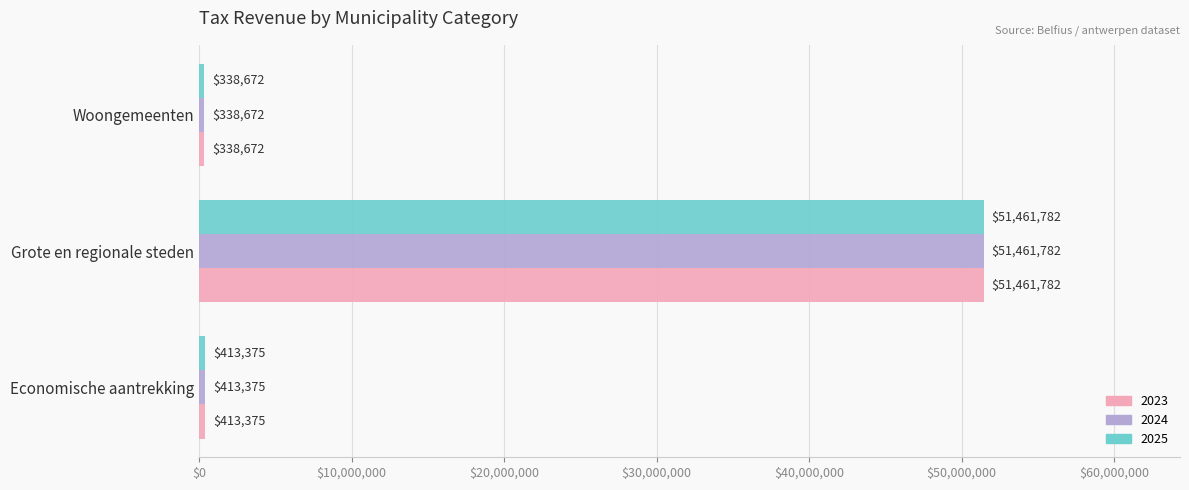

Rank the categories by 2024 value from highest to lowest.

Grote en regionale steden, Economische aantrekking, Woongemeenten